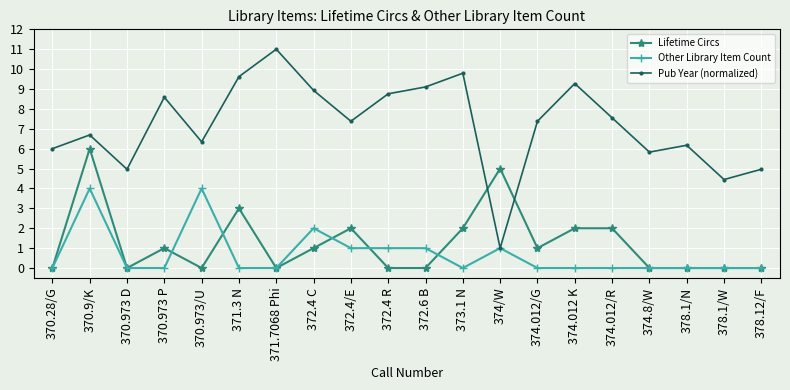

Is this an area chart (filled region under the line)?

No